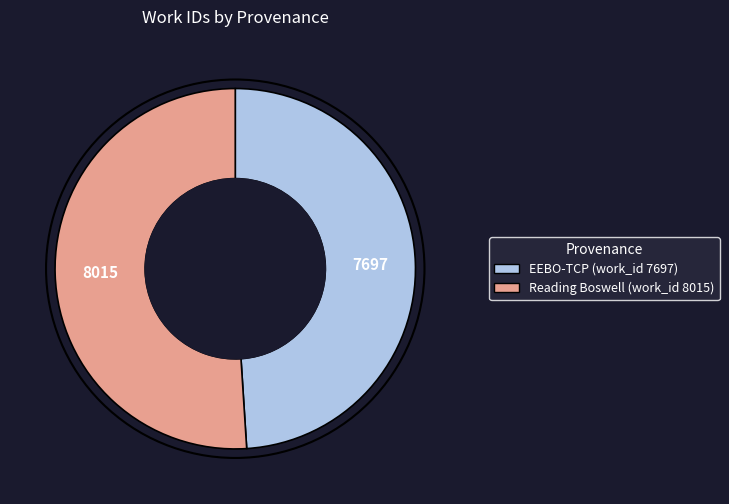

How many slices are in this pie chart?

2